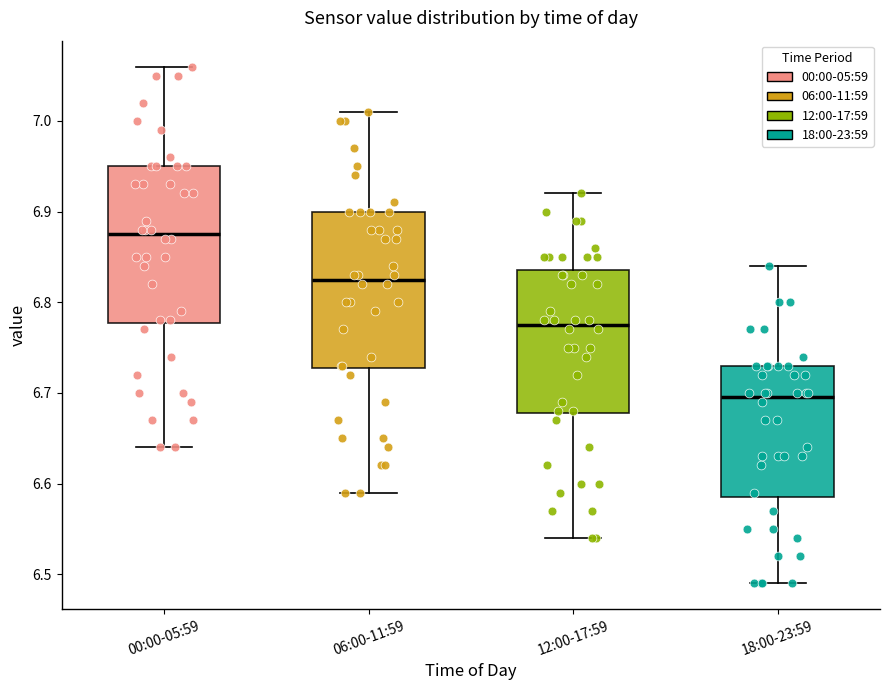

Where is the lower edge of the box for 18:00-23:59 on the y-axis? The values are not printed on the chart, so give them approximately, as read against the axis.

6.59